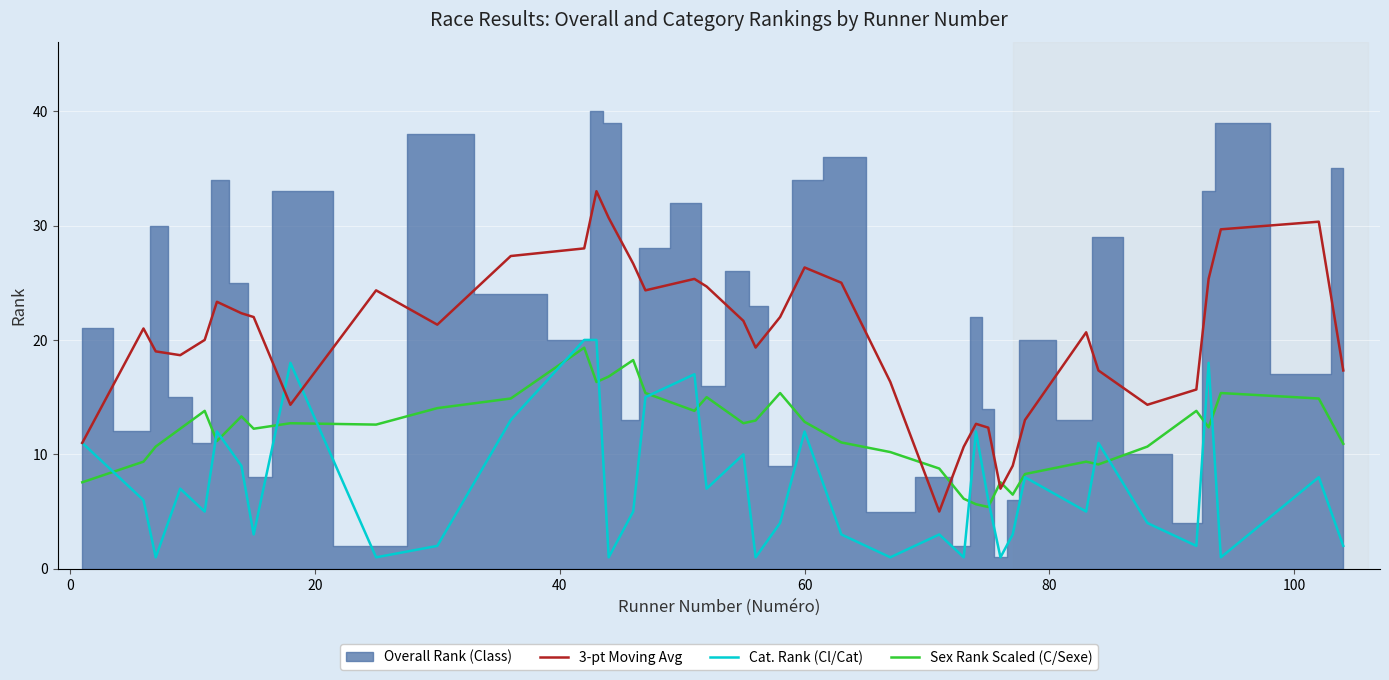

What is the lowest value of the Cat. Rank (Cl/Cat) series?

1.0